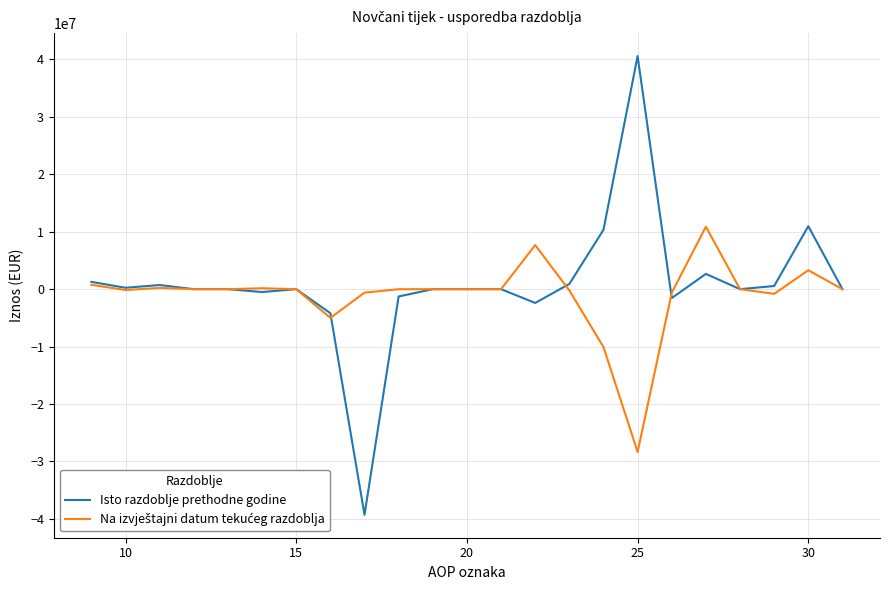

What is the maximum value shown in the chart?

40600718